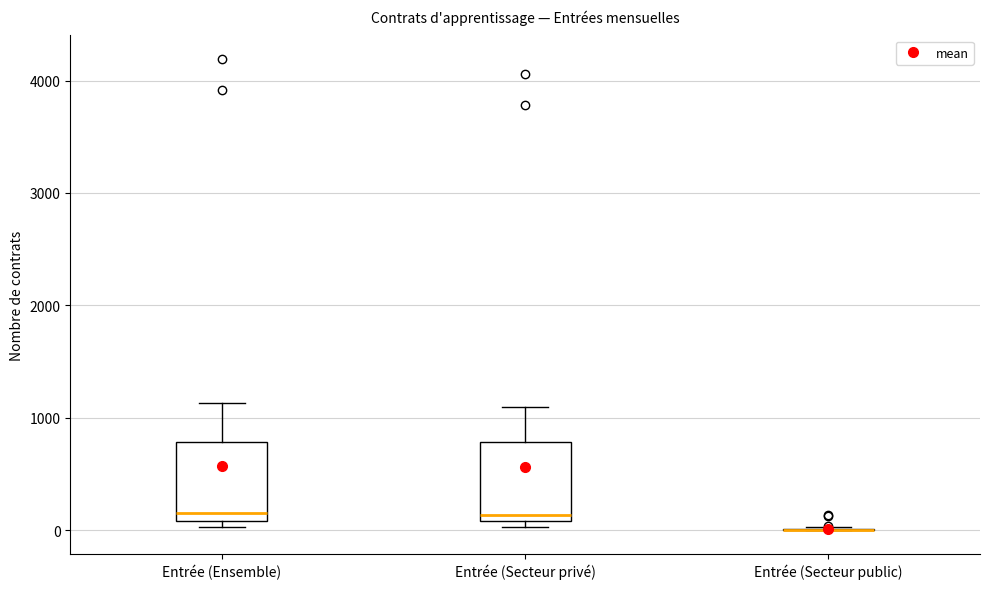

Reading left to right, read every box against the y-axis: the position of its median line, the range the box covers, and the ends of its whiskers. The values are not printed on the chart, so give them approximately, as read against the axis.

Entrée (Ensemble): median 200, box 100 to 800, whiskers 0 to 1100
Entrée (Secteur privé): median 100 (just above the box's lower edge), box 100 to 800, whiskers 0 to 1100
Entrée (Secteur public): box collapsed to a line at 0, whiskers 0 to 0